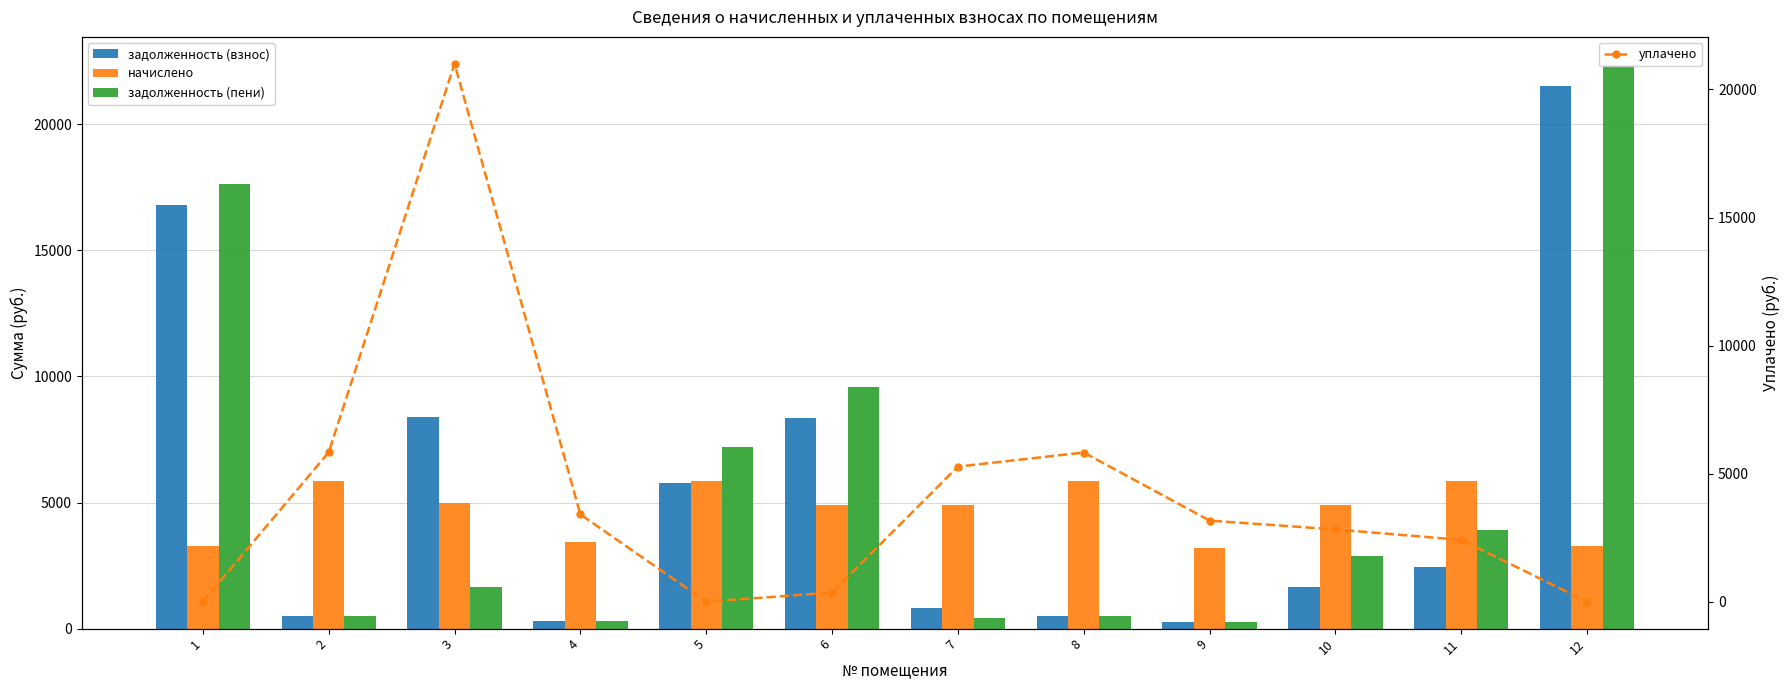

Which has a higher value, 6 or 4?

6